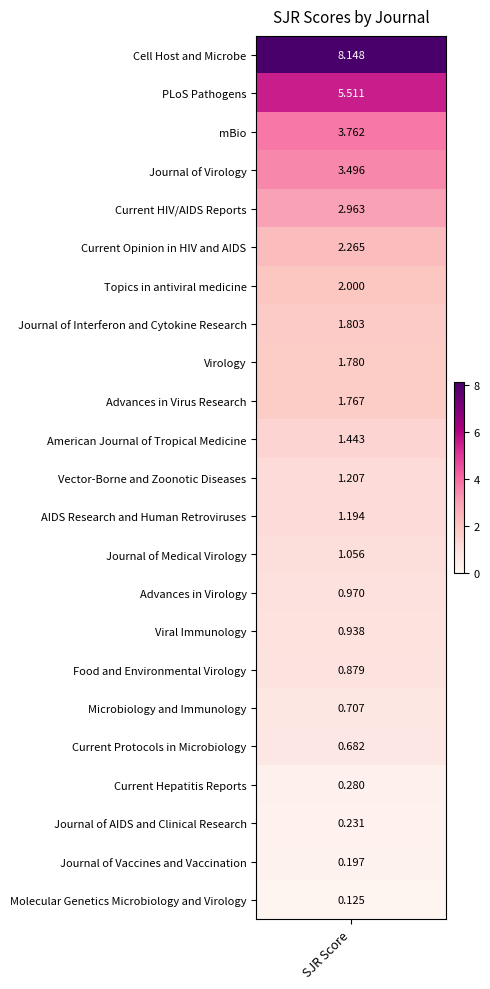

Rank the categories by value from highest to lowest.

0, 1, 2, 3, 4, 5, 6, 7, 8, 9, 10, 11, 12, 13, 14, 15, 16, 17, 18, 19, 20, 21, 22